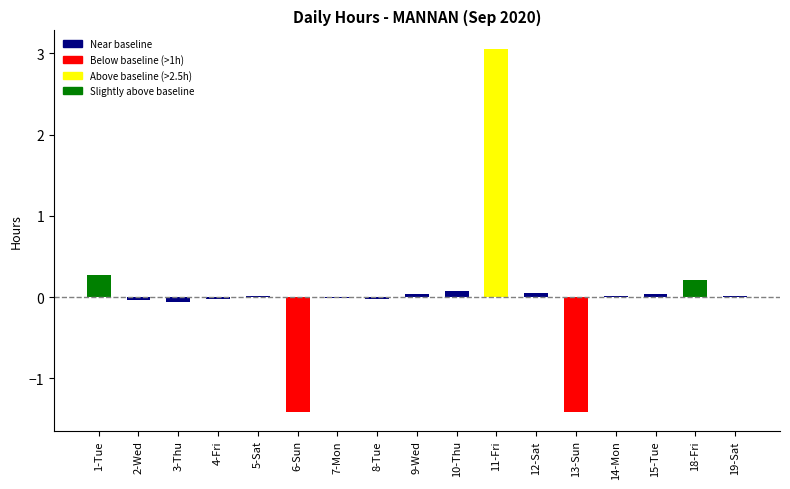

What is the approximate value at 11-Fri?

3.1